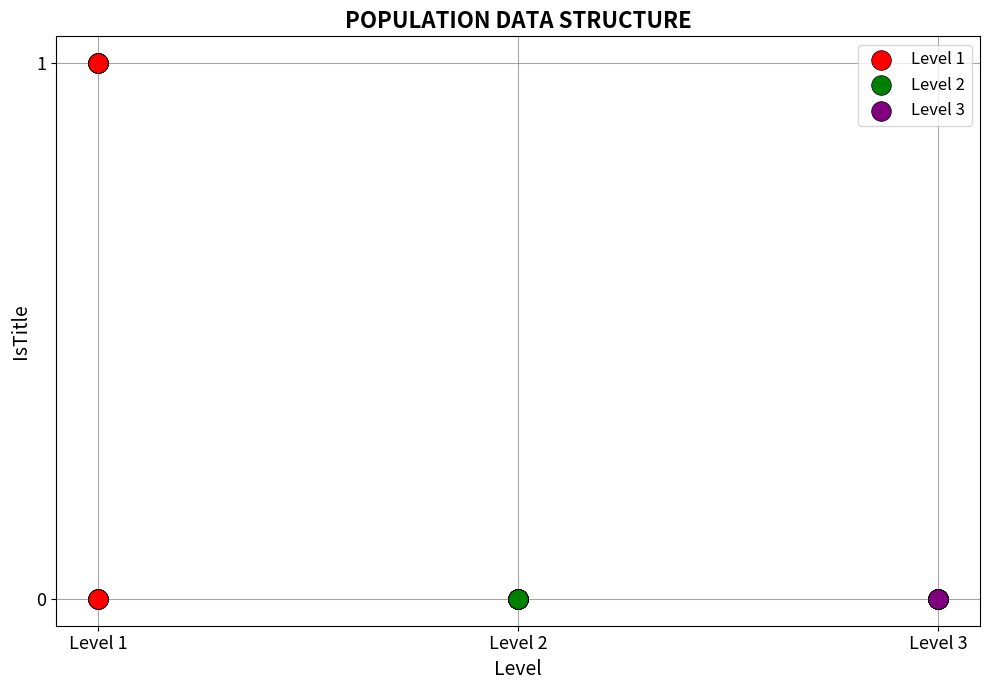

What are all the series names shown in the legend?

Level 1, Level 2, Level 3